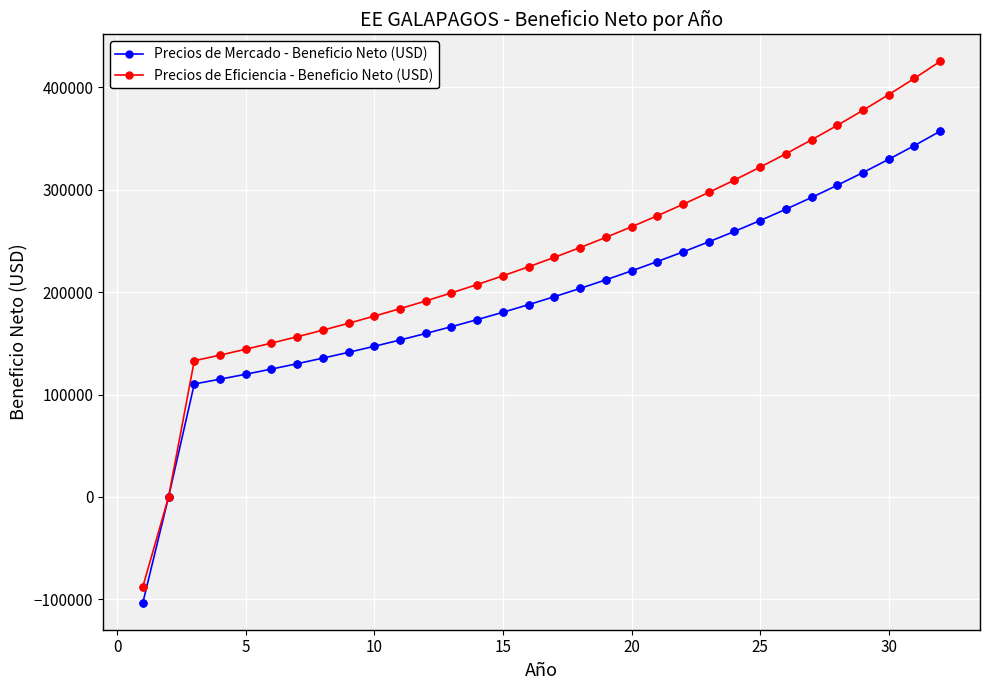

Which series has the widest spread of values?

Precios de Eficiencia - Beneficio Neto (USD)